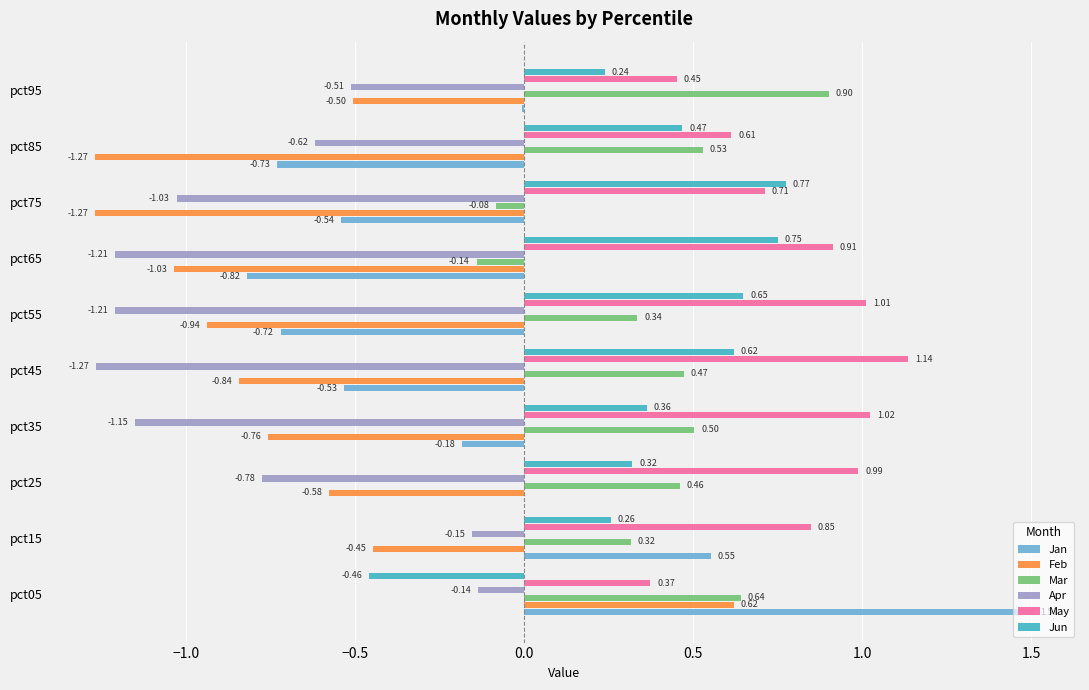

Which series changed the most between pct65 and pct85?

Mar